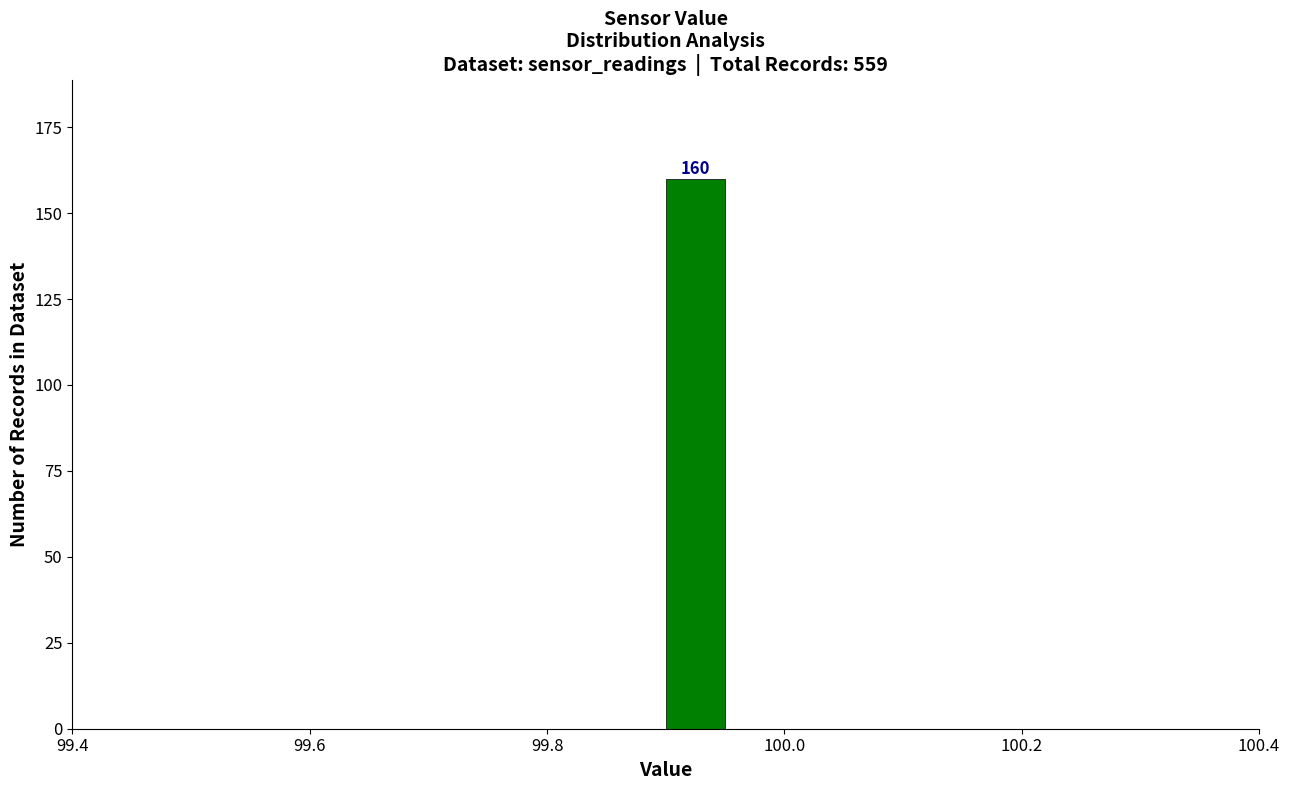

Read against the x-axis, roughly where is the centre of the tallest bar?

99.92